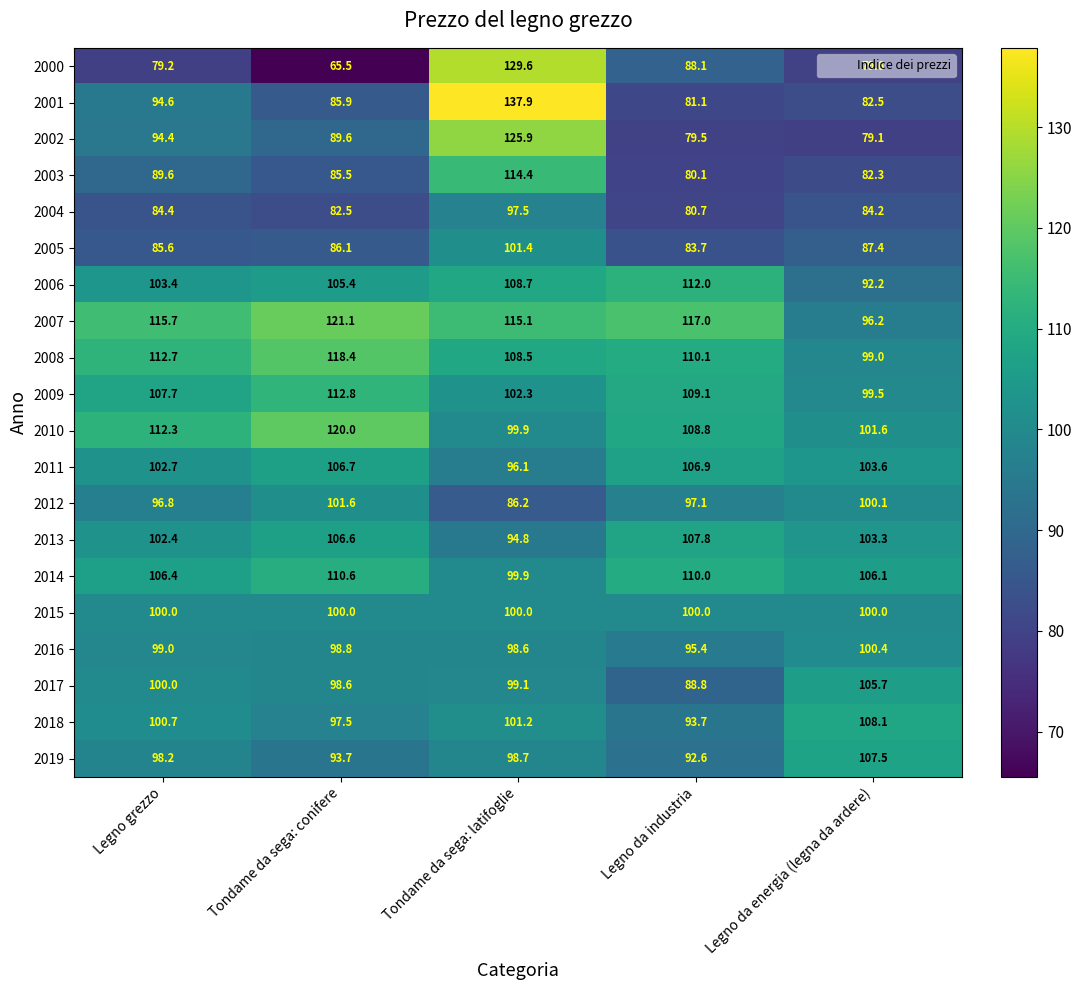

What is the difference between the highest and lowest values at Tondame da sega: latifoglie?

51.7